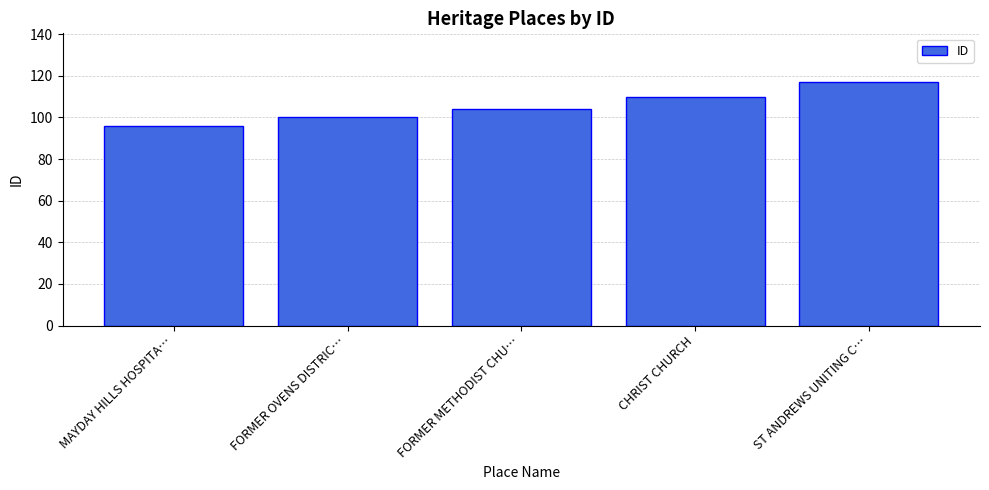

Reading left to right, what are all the values shown in this chart?

MAYDAY HILLS HOSPITA…=96	FORMER OVENS DISTRIC…=100	FORMER METHODIST CHU…=104	CHRIST CHURCH=110	ST ANDREWS UNITING C…=117